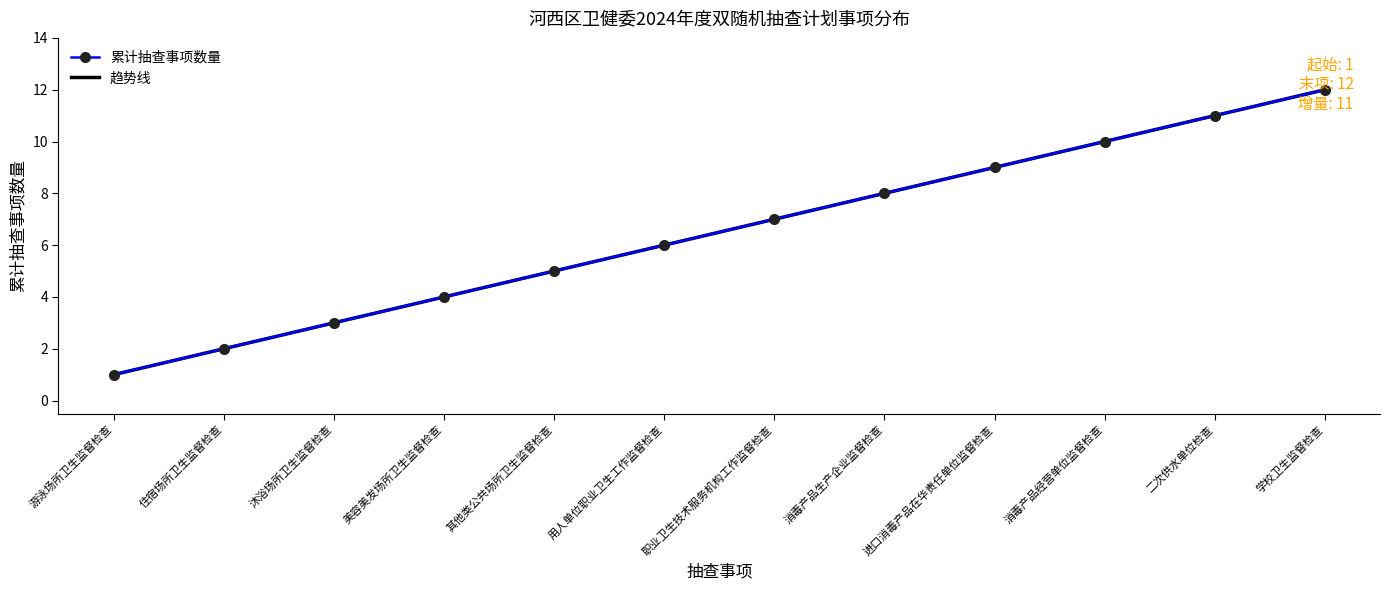

What is the difference between the 累计抽查事项数量 values at 其他类公共场所卫生监督检查 and 职业卫生技术服务机构工作监督检查?

2.0